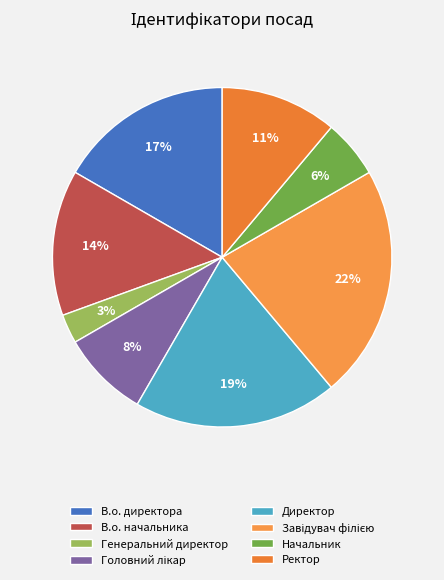

To the nearest percent, what portion does Головний лікар represent?

8%